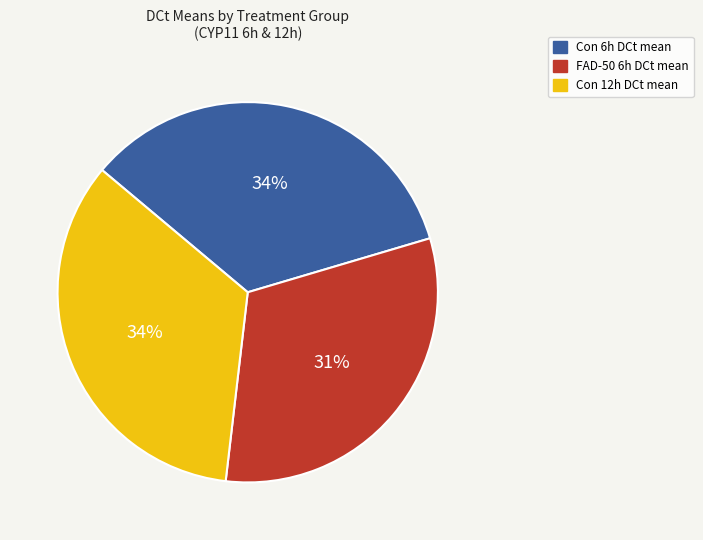

Is there a majority slice in this chart?

No